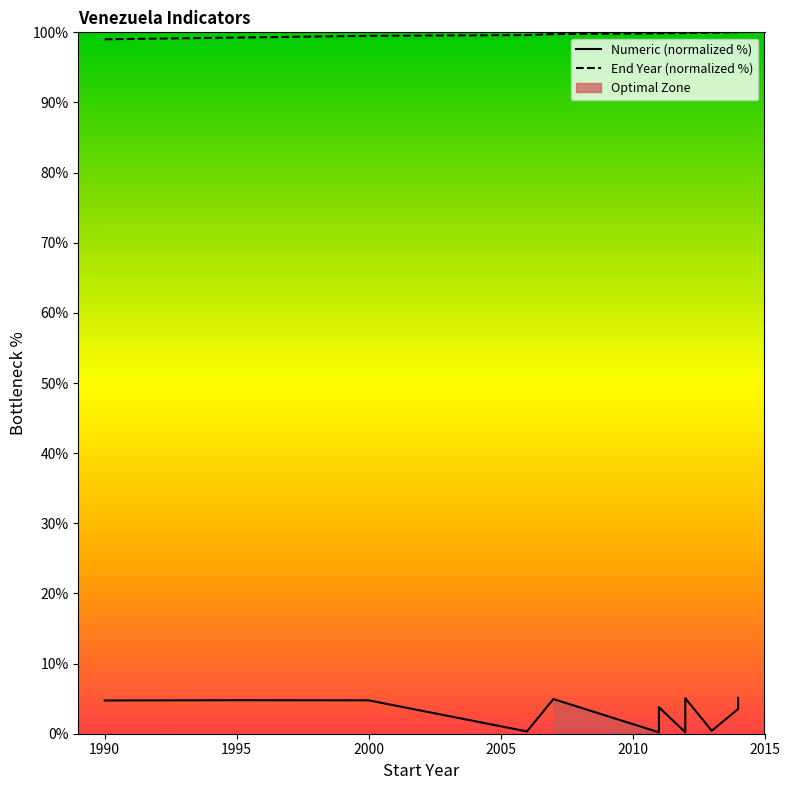

What is the smallest value displayed?

0.2